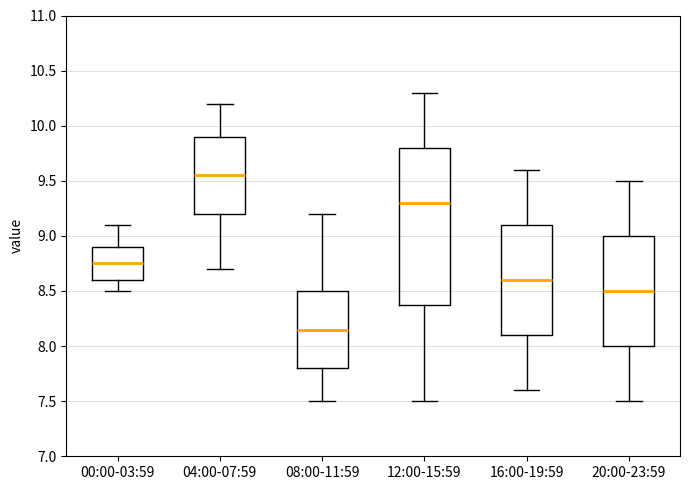

Reading left to right, transcribe this box plot: for each box, give where its median line is, the range the box spans, and where its two whiskers end, as read against the y-axis. The values are not printed on the chart, so give them approximately, as read against the axis.

00:00-03:59: median 8.75, box 8.60 to 8.90, whiskers 8.50 to 9.10
04:00-07:59: median 9.55, box 9.20 to 9.90, whiskers 8.70 to 10.20
08:00-11:59: median 8.15, box 7.80 to 8.50, whiskers 7.50 to 9.20
12:00-15:59: median 9.30, box 8.40 to 9.80, whiskers 7.50 to 10.30
16:00-19:59: median 8.60, box 8.10 to 9.10, whiskers 7.60 to 9.60
20:00-23:59: median 8.50, box 8.00 to 9.00, whiskers 7.50 to 9.50